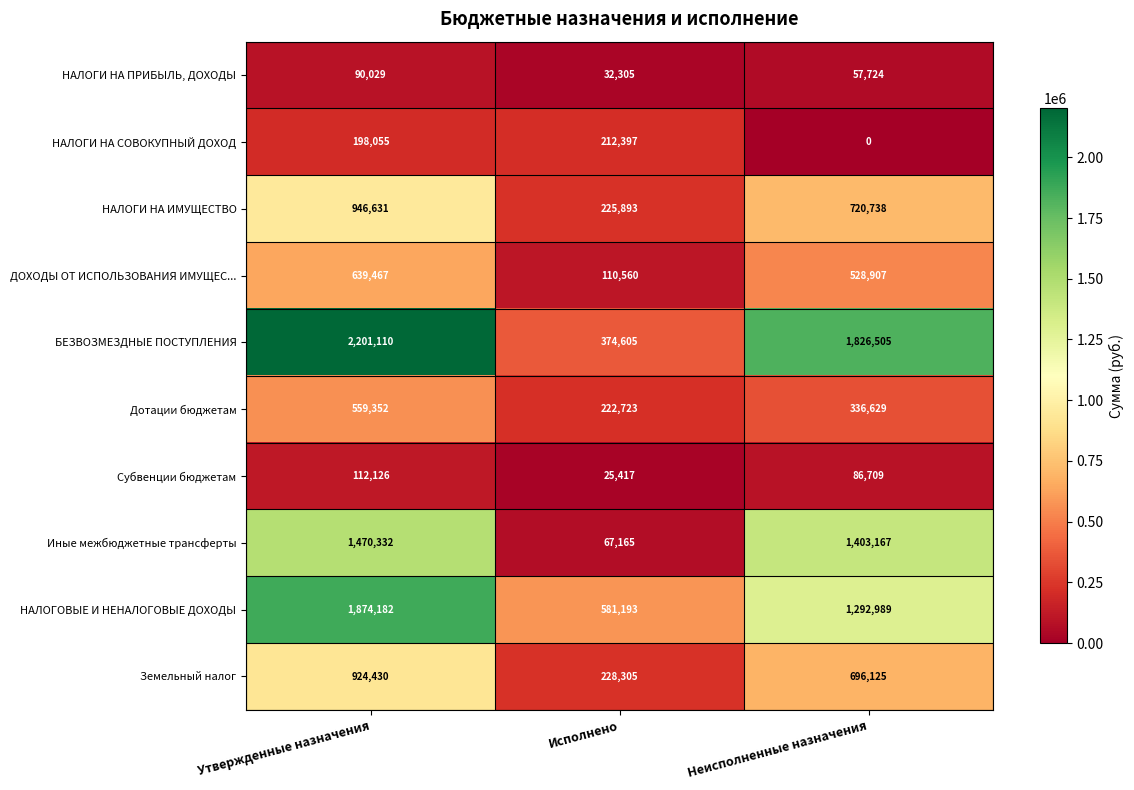

What is the average value of the НАЛОГИ НА ИМУЩЕСТВО series?

631087